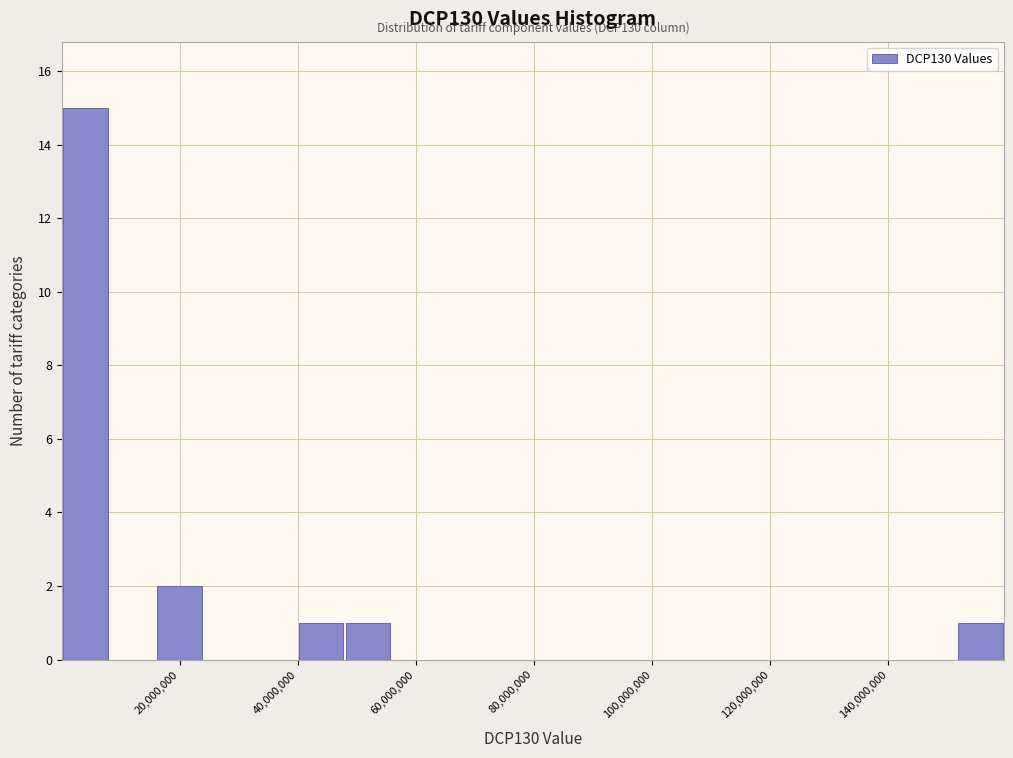

Around what value on the x-axis is the tallest bar? Give the approximate position of its centre, as read against the axis.

4000000